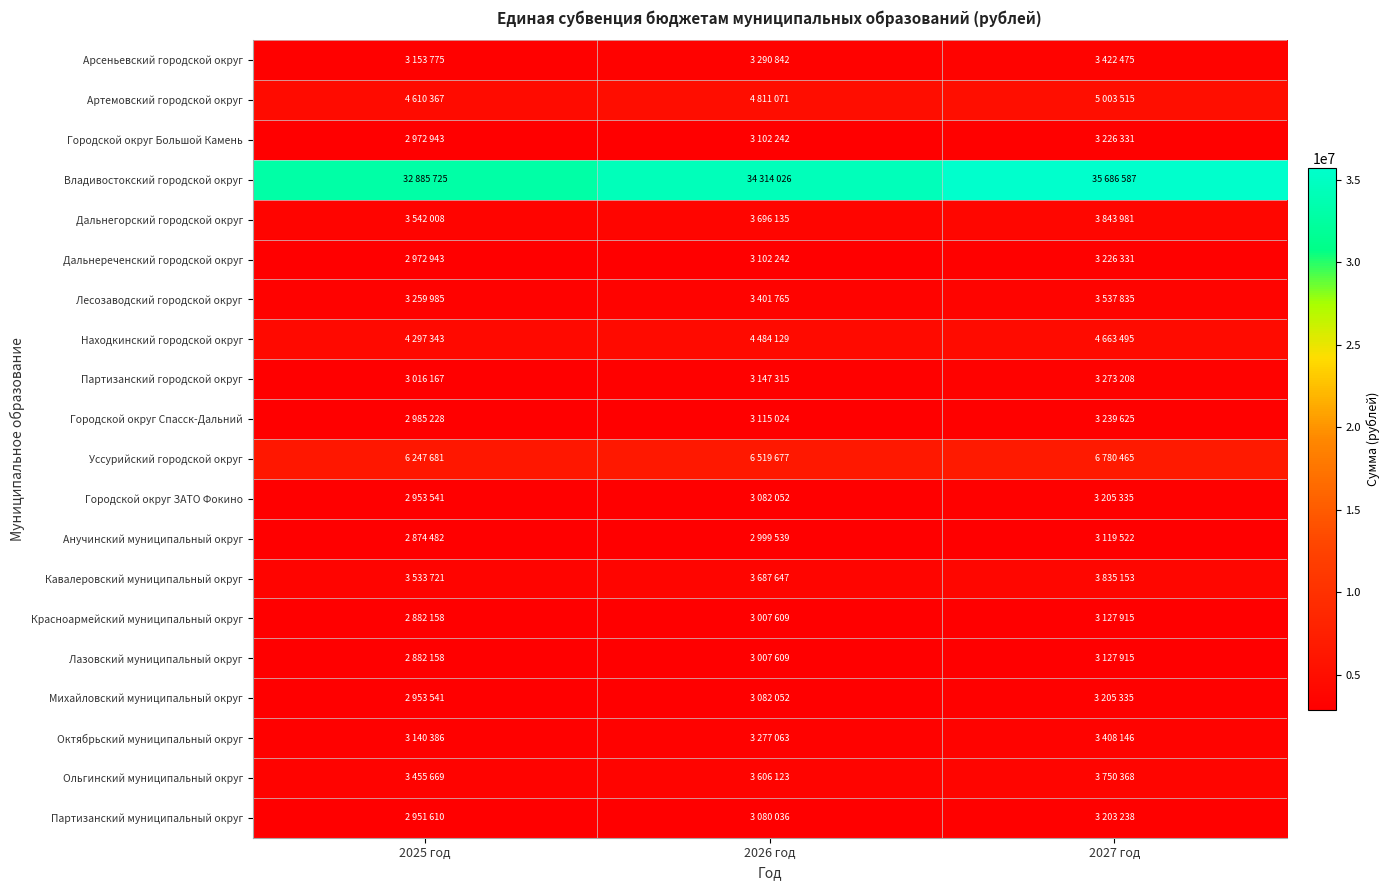

Reading left to right, list all the values displayed in this chart.

Арсеньевский городской округ: 2025 год=3153775	2026 год=3290842	2027 год=3422475
Артемовский городской округ: 2025 год=4610367	2026 год=4811071	2027 год=5003515
Городской округ Большой Камень: 2025 год=2972943	2026 год=3102242	2027 год=3226331
Владивостокский городской округ: 2025 год=32885725	2026 год=34314026	2027 год=35686587
Дальнегорский городской округ: 2025 год=3542008	2026 год=3696135	2027 год=3843981
Дальнереченский городской округ: 2025 год=2972943	2026 год=3102242	2027 год=3226331
Лесозаводский городской округ: 2025 год=3259985	2026 год=3401765	2027 год=3537835
Находкинский городской округ: 2025 год=4297343	2026 год=4484129	2027 год=4663495
Партизанский городской округ: 2025 год=3016167	2026 год=3147315	2027 год=3273208
Городской округ Спасск-Дальний: 2025 год=2985228	2026 год=3115024	2027 год=3239625
Уссурийский городской округ: 2025 год=6247681	2026 год=6519677	2027 год=6780465
Городской округ ЗАТО Фокино: 2025 год=2953541	2026 год=3082052	2027 год=3205335
Анучинский муниципальный округ: 2025 год=2874482	2026 год=2999539	2027 год=3119522
Кавалеровский муниципальный округ: 2025 год=3533721	2026 год=3687647	2027 год=3835153
Красноармейский муниципальный округ: 2025 год=2882158	2026 год=3007609	2027 год=3127915
Лазовский муниципальный округ: 2025 год=2882158	2026 год=3007609	2027 год=3127915
Михайловский муниципальный округ: 2025 год=2953541	2026 год=3082052	2027 год=3205335
Октябрьский муниципальный округ: 2025 год=3140386	2026 год=3277063	2027 год=3408146
Ольгинский муниципальный округ: 2025 год=3455669	2026 год=3606123	2027 год=3750368
Партизанский муниципальный округ: 2025 год=2951610	2026 год=3080036	2027 год=3203238